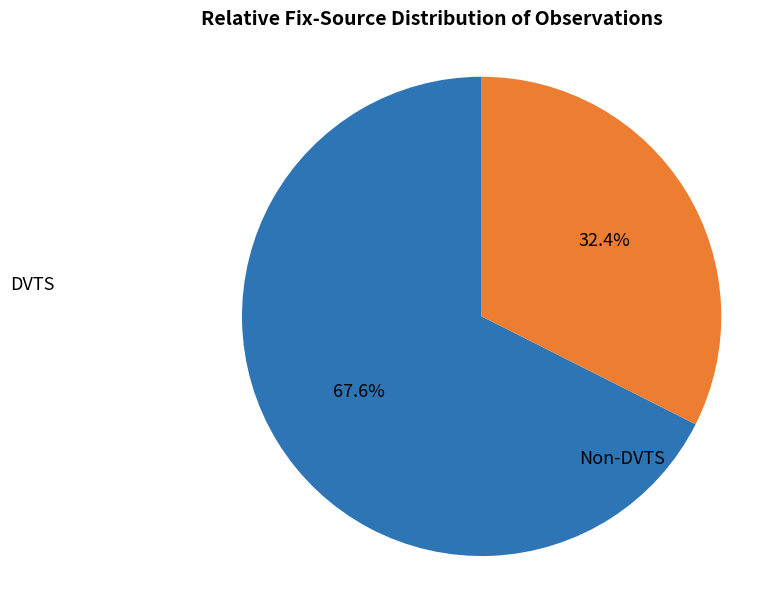

Is there a majority slice in this chart?

Yes